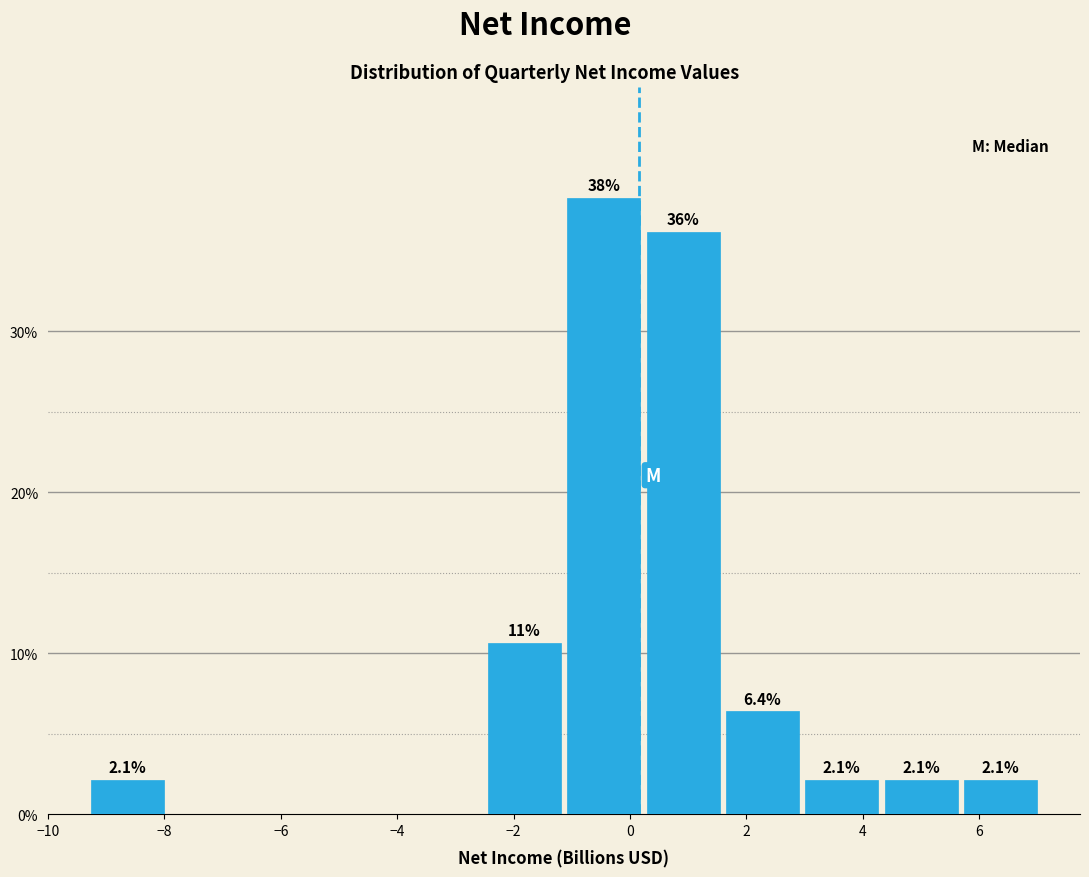

Over which range of the x-axis is the bar tallest?

-1.2 to 0.2